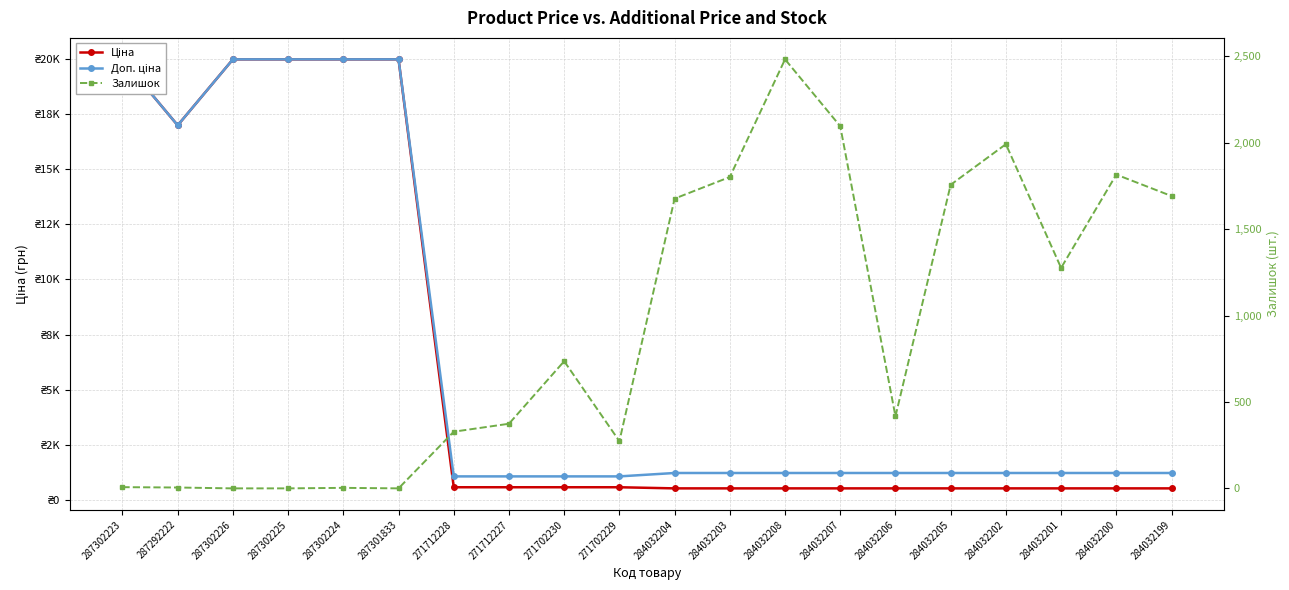

What is the minimum value for Доп. ціна?

1081.7